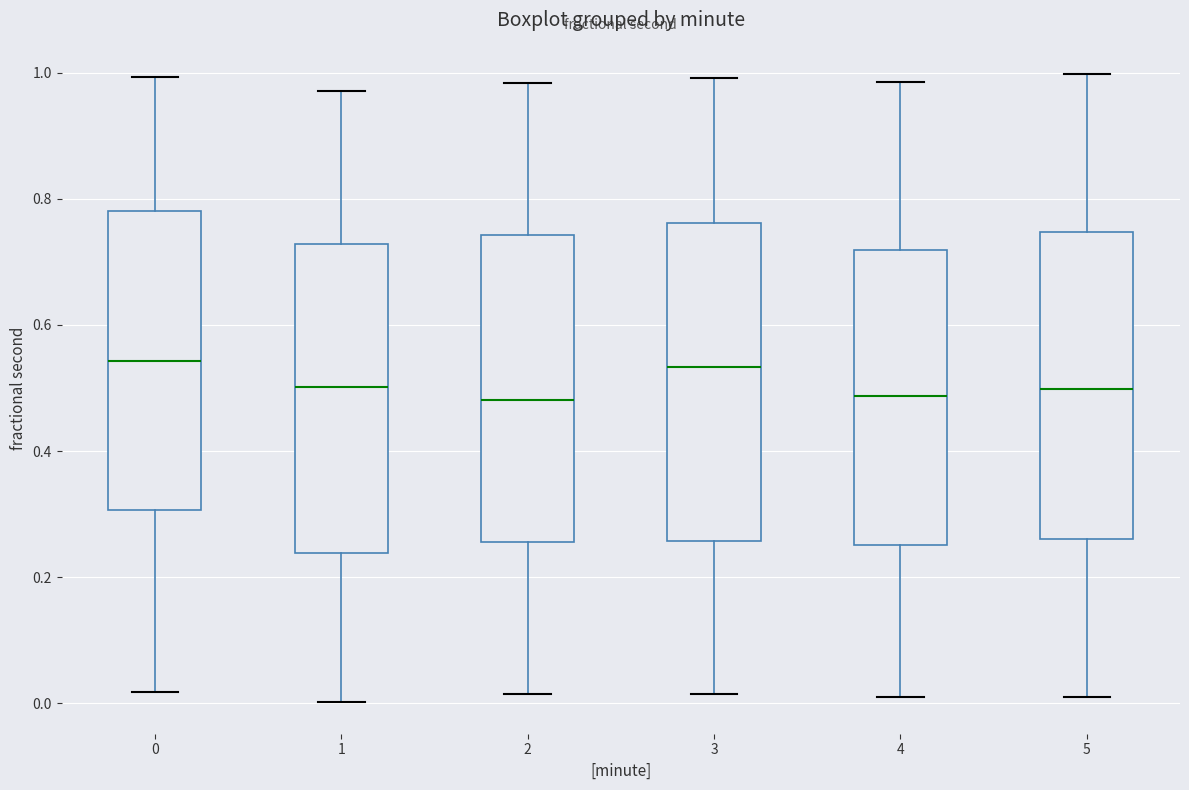

Reading left to right, read every box against the y-axis: the position of its median line, the range the box covers, and the ends of its whiskers. The values are not printed on the chart, so give them approximately, as read against the axis.

0: median 0.54, box 0.30 to 0.78, whiskers 0.02 to 1.00
1: median 0.50, box 0.24 to 0.72, whiskers 0.00 to 0.98
2: median 0.48, box 0.26 to 0.74, whiskers 0.02 to 0.98
3: median 0.54, box 0.26 to 0.76, whiskers 0.02 to 1.00
4: median 0.48, box 0.26 to 0.72, whiskers 0.02 to 0.98
5: median 0.50, box 0.26 to 0.74, whiskers 0.02 to 1.00